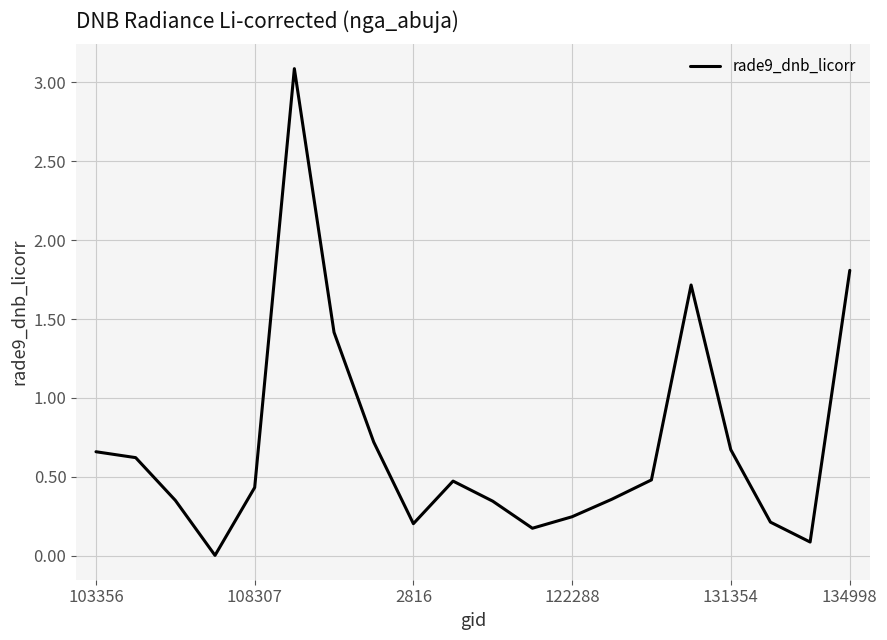

What is the maximum value shown in the chart?

3.1